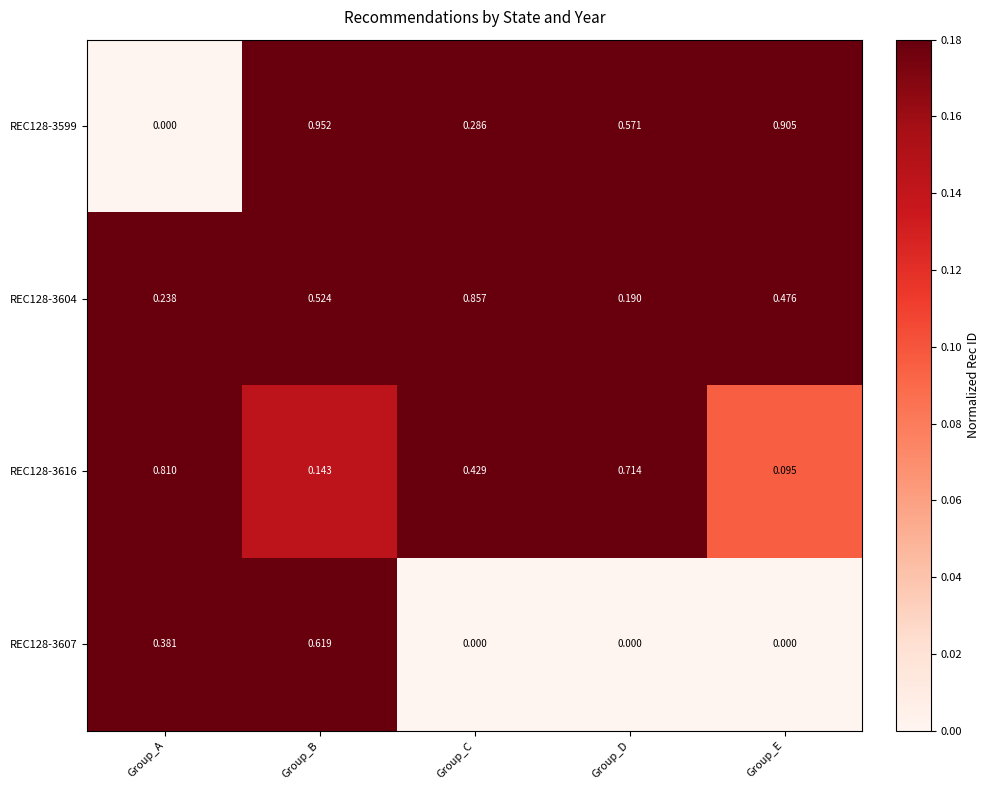

Which series has the widest spread of values?

REC128-3599